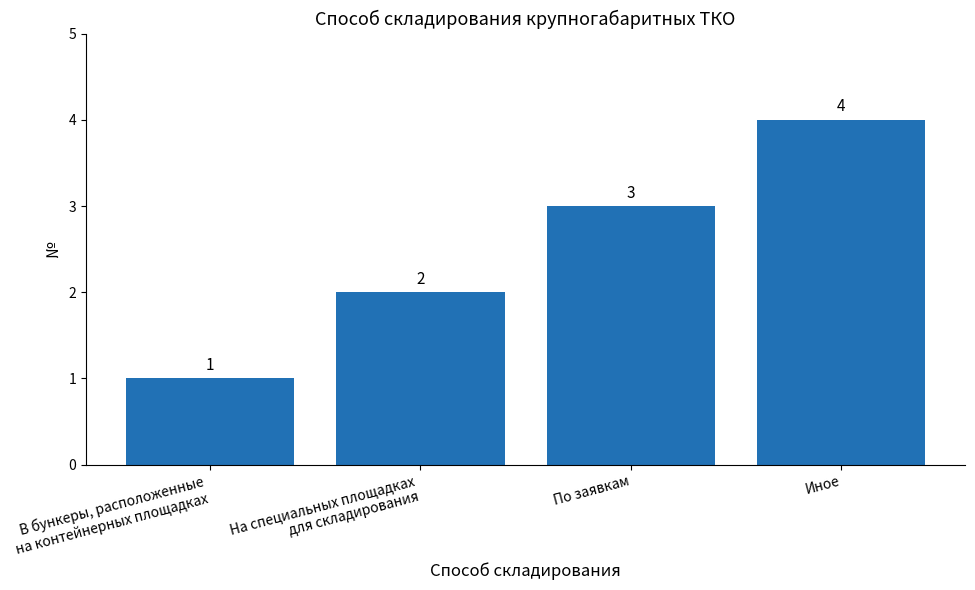

What is the sum of the values at В бункеры, расположенные
на контейнерных площадках and На специальных площадках
для складирования?

3